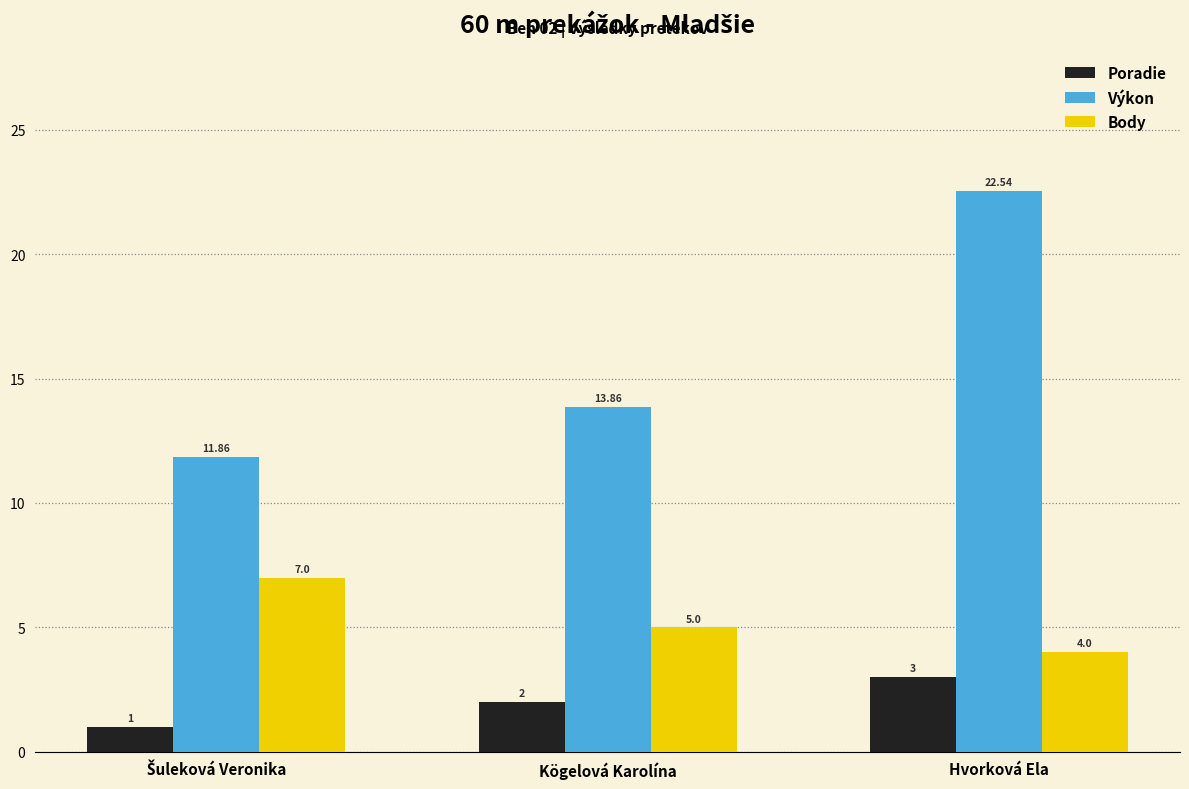

Which series has the widest spread of values?

Výkon